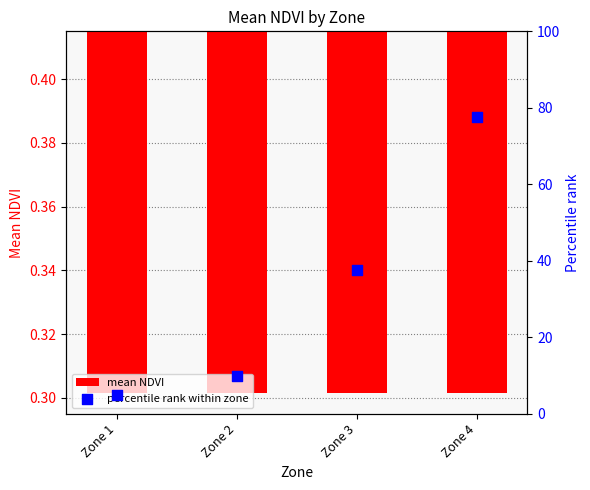

At which category is the sum across all series the highest?

Zone 4